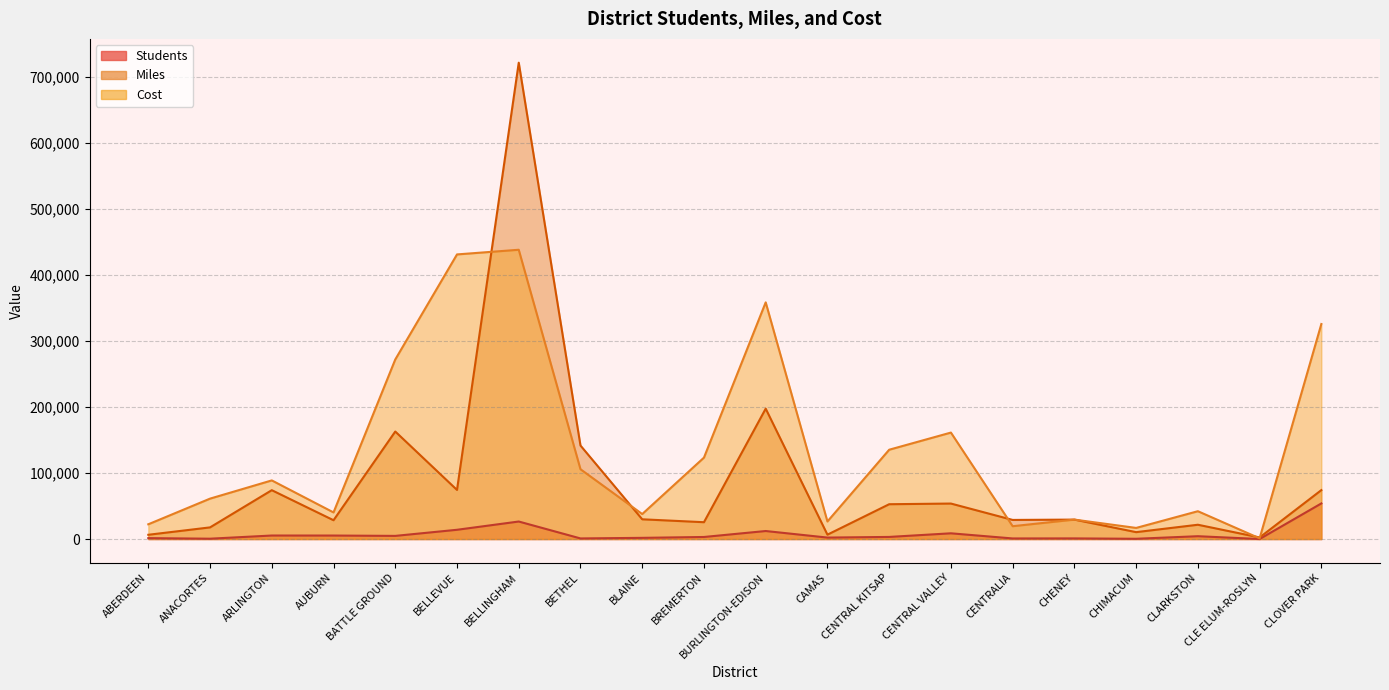

Reading left to right, what are all the values shown in this chart?

Students: 1378.0	526.0	5338.0	5302.0	4788.0	14028.0	26541.0	922.0	1819.0	3128.0	12153.0	2218.0	3206.0	8691.0	900.0	980.0	402.0	4297.0	45.0	53922.0
Miles: 6465.0	17659.0	73989.0	28486.0	162792.0	74354.0	721197.0	141581.0	29906.0	25498.0	197411.0	6635.0	52730.0	53736.0	28942.0	29444.0	10452.0	21662.0	2386.0	74095.0
Cost: 22351.7	61200.0	88786.8	40304.5	271863.0	430930.7	438000.0	105713.9	37839.7	123298.4	358346.0	26612.4	135231.5	161208.0	19442.0	29444.0	16843.0	42138.0	1080.5	325566.6